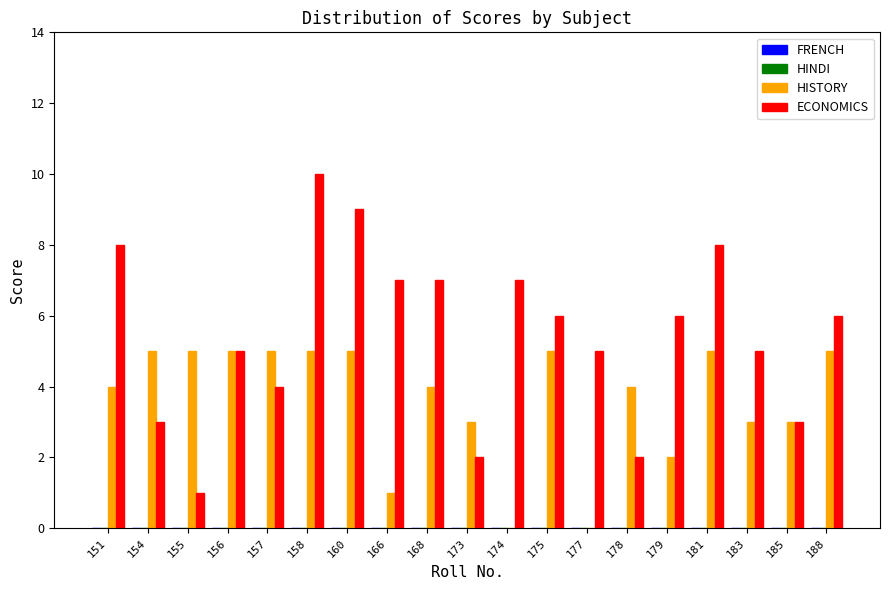

The HISTORY series shows 7 at 155. True or false?

False